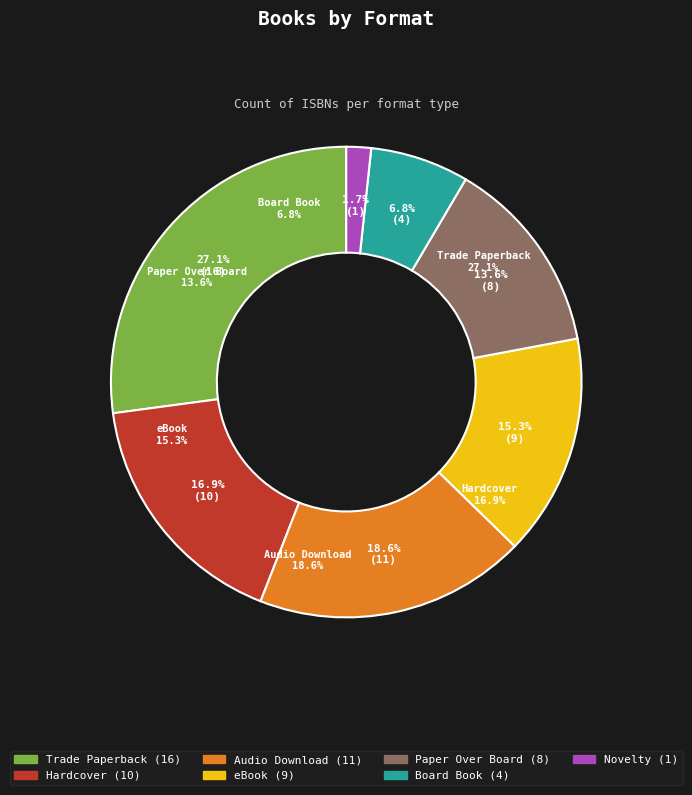

Approximately how many times larger is the value at eBook compared to Audio Download?

0.8